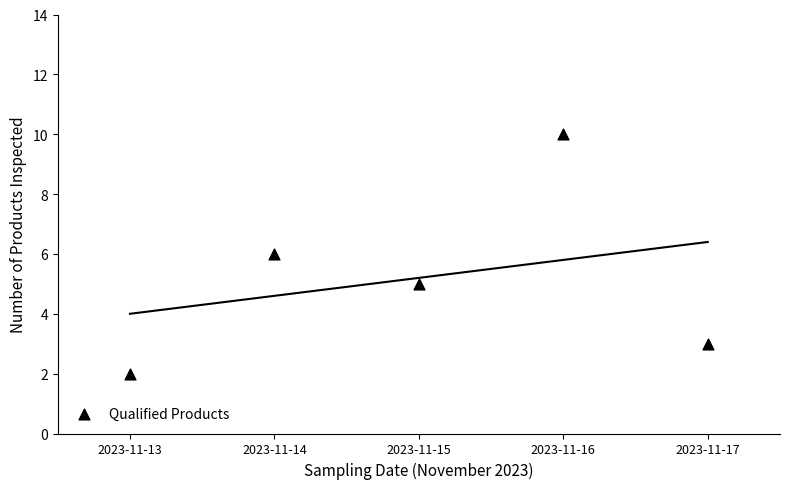

What is the average X value?

15